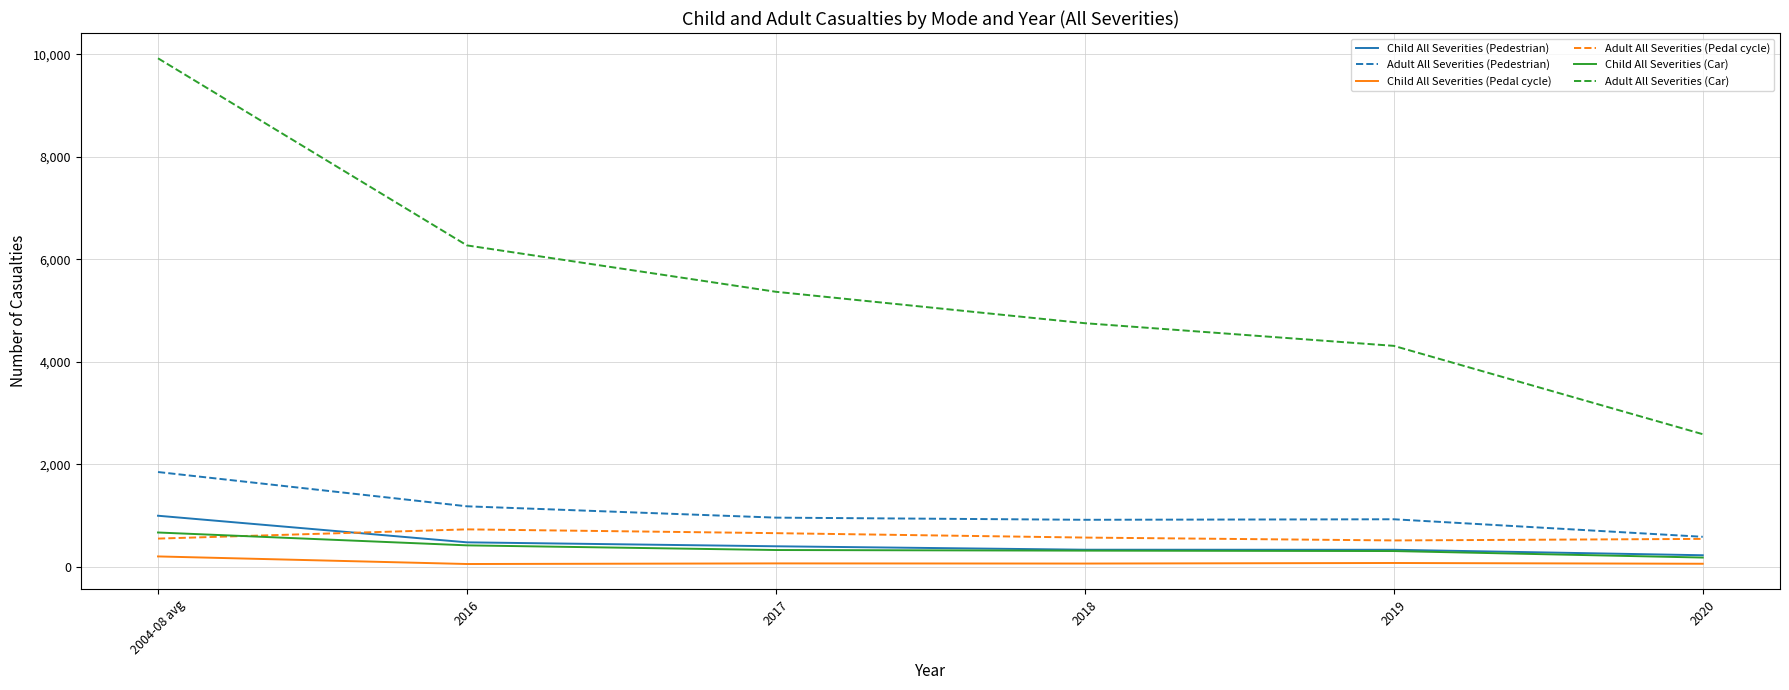

At which category is the sum across all series the highest?

2004-08 avg